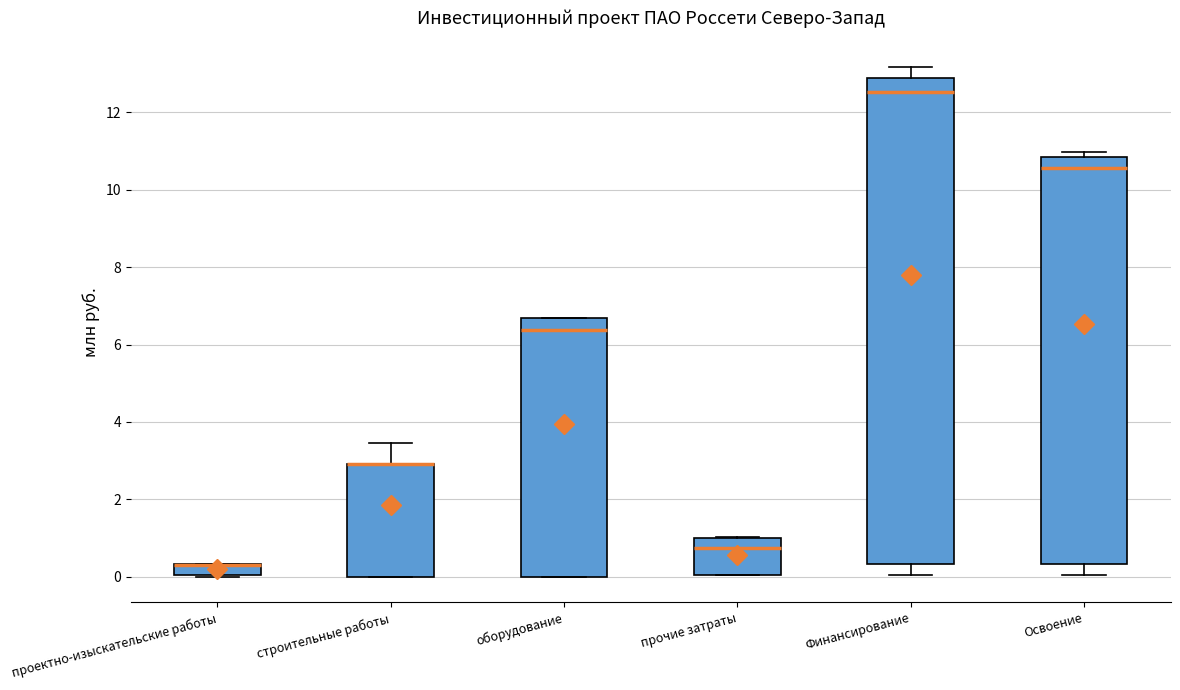

Comparing the boxes themselves (not the whiskers), which one is the tallest?

Финансирование